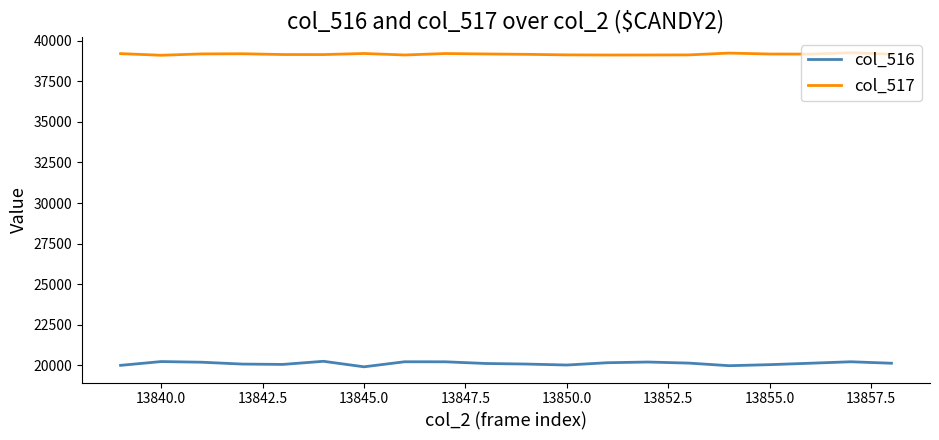

Rank the series by their maximum value, from highest to lowest.

col_517, col_516